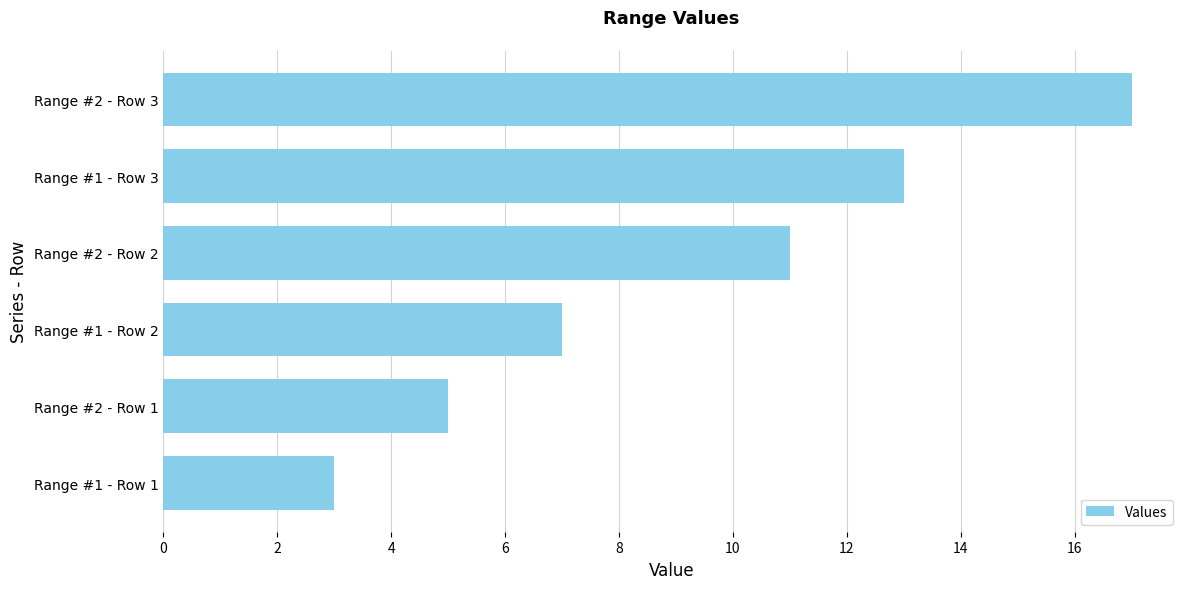

What is the greatest value displayed?

17